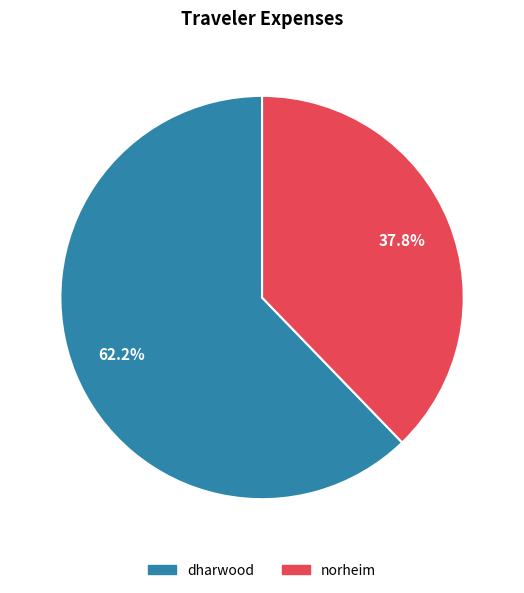

To the nearest percent, what is the difference between the norheim and dharwood slice percentages?

24%